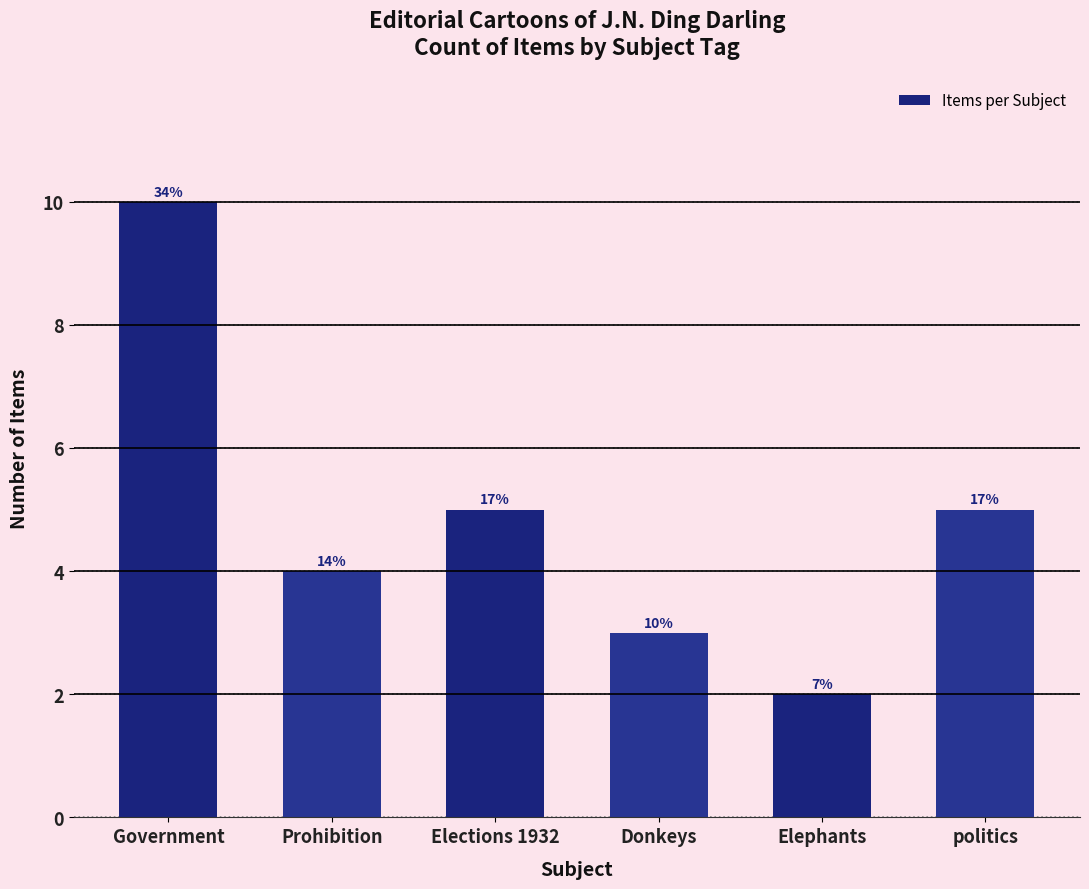

What is the value of the 4th bar from the left?

3